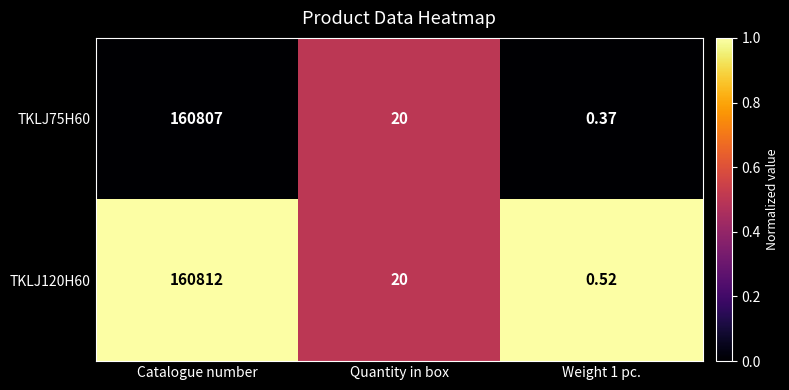

What is the total value across all series at Quantity in box?

40.0